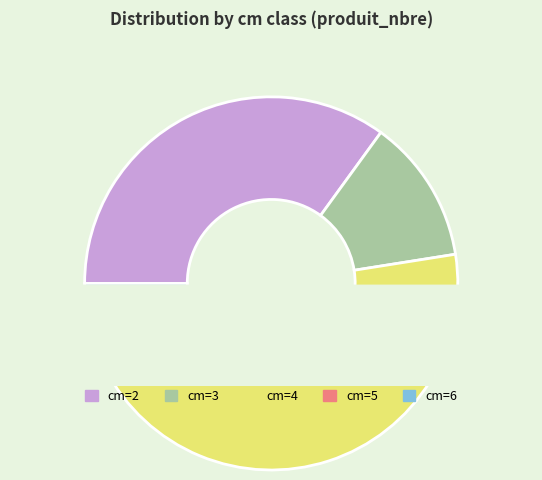

To the nearest percent, what portion does 4 represent?

45%